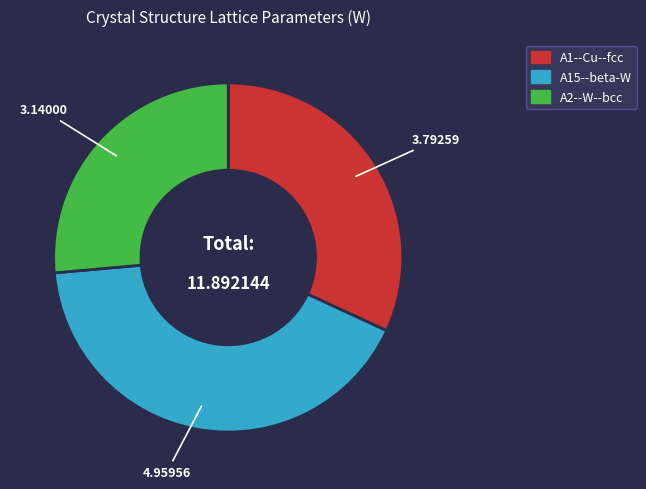

Does any single category account for the majority?

No